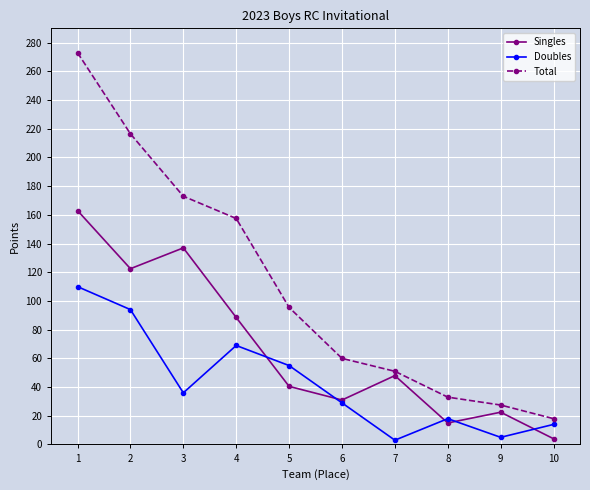

True or false: Singles and Total cross at least once.

False